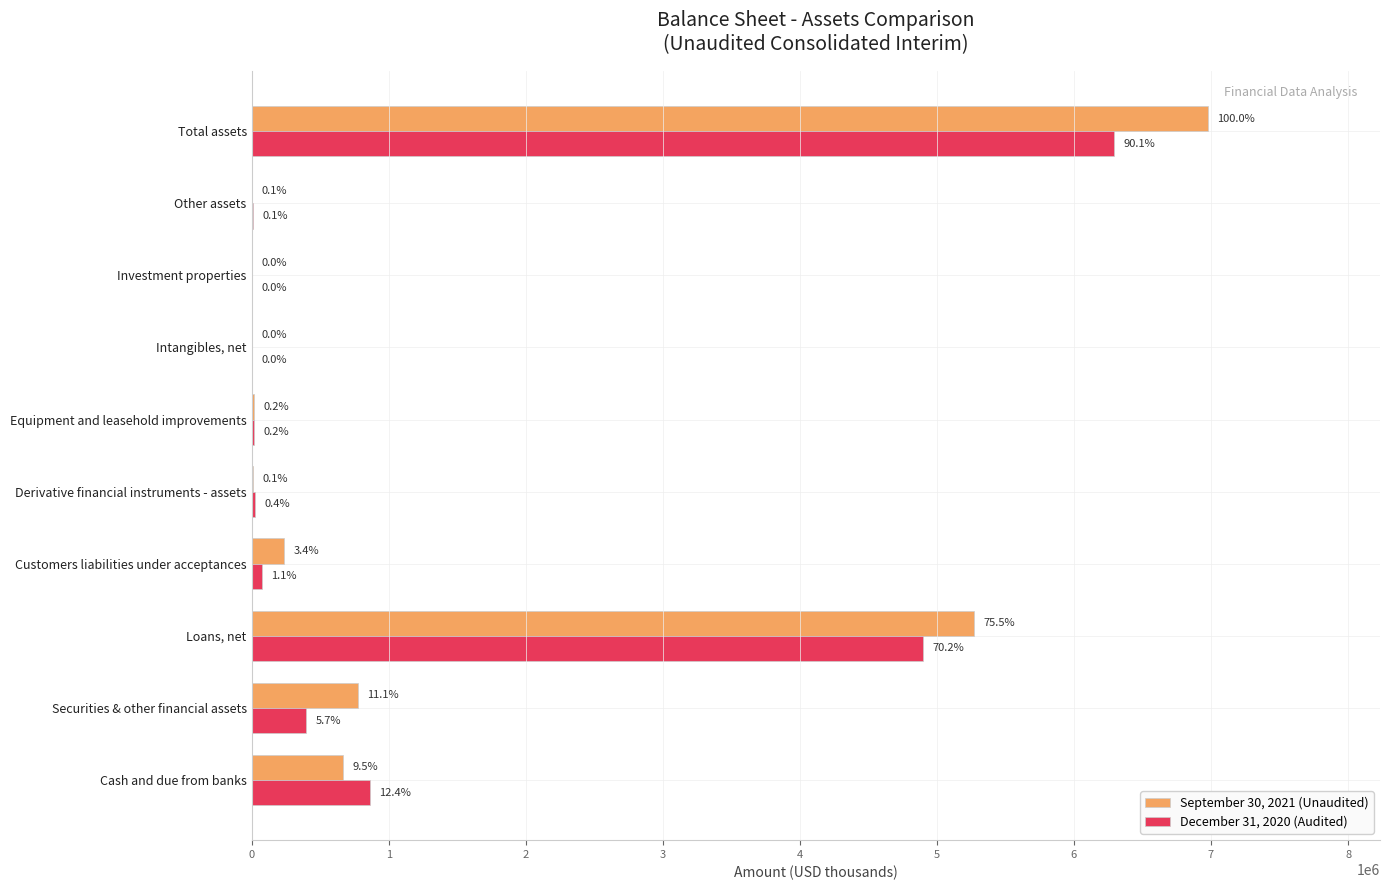

What are all the series names shown in the legend?

September 30, 2021 (Unaudited), December 31, 2020 (Audited)